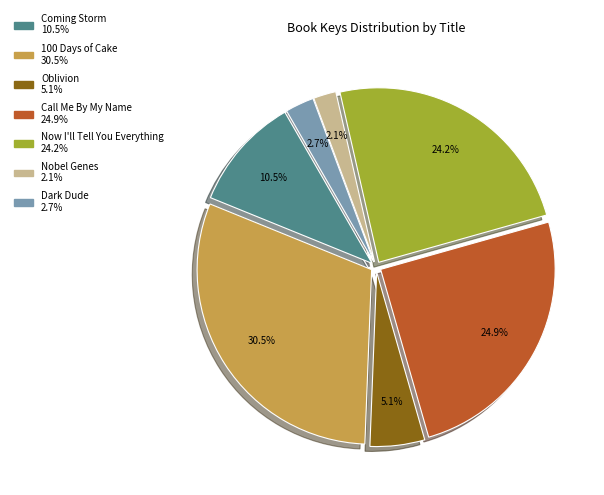

Between Call Me By My Name and Coming Storm, which is larger?

Call Me By My Name